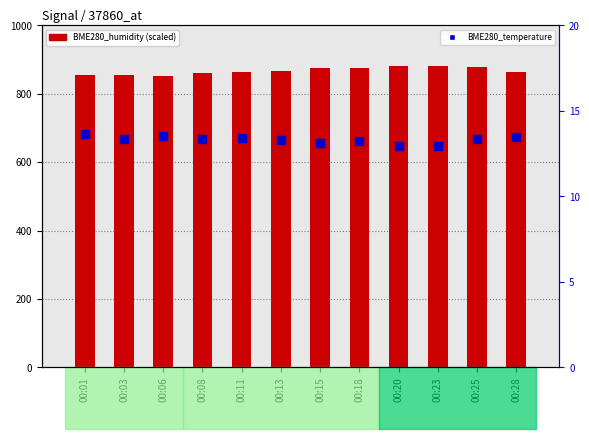

Which series reaches the maximum Y coordinate?

BME280_humidity